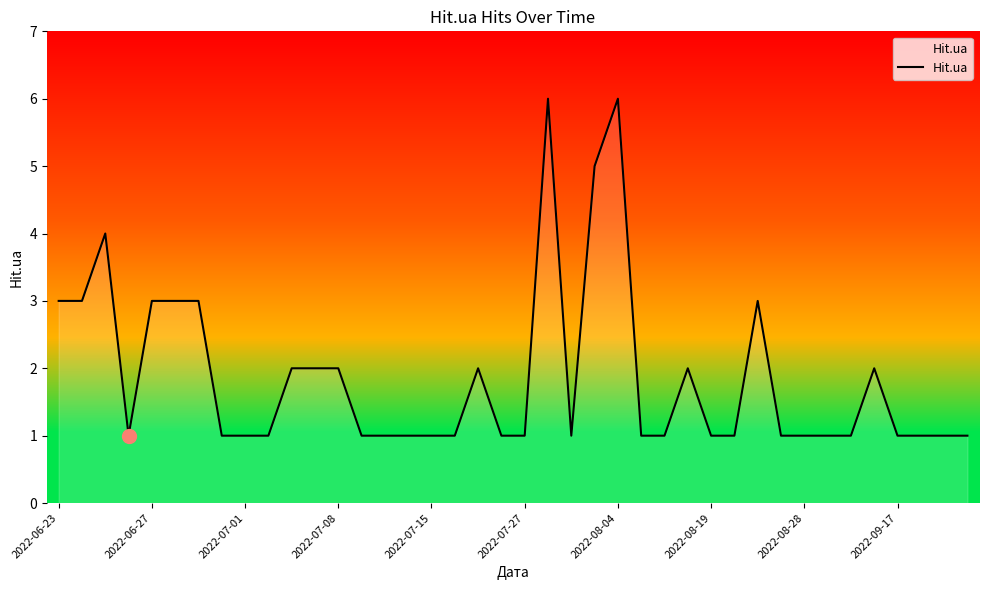

Does the chart display data point markers on the line(s)?

No